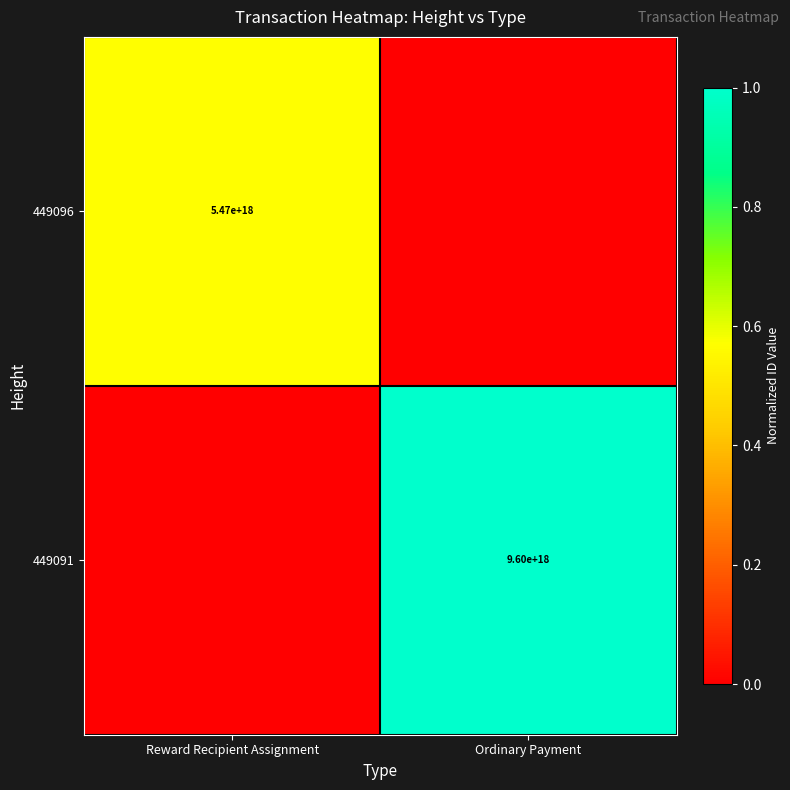

Is it true that 449091 equals 9600000000000000000 at Ordinary Payment?

True